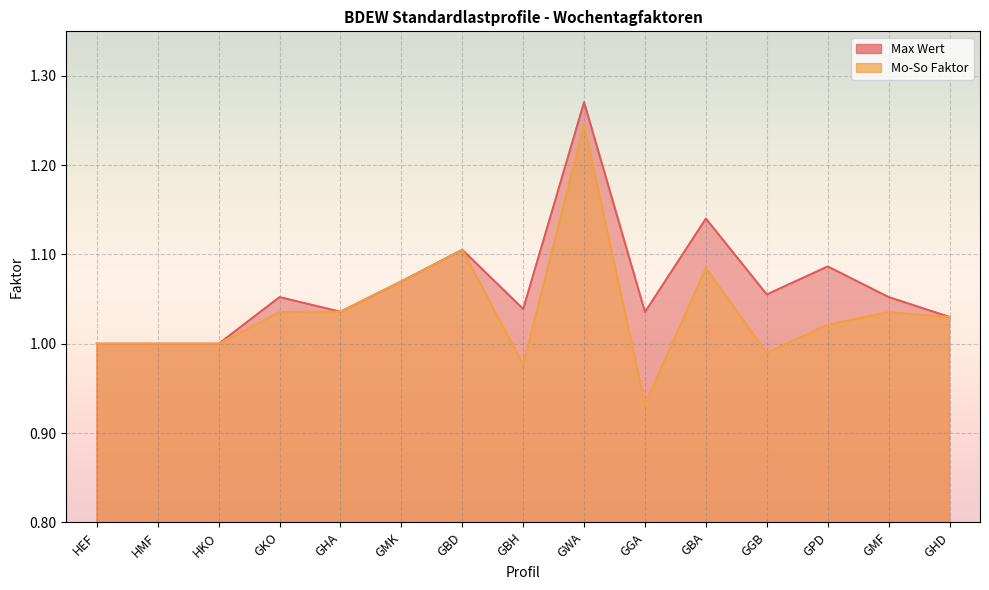

What is the label of the 14th point from the left?

GMF